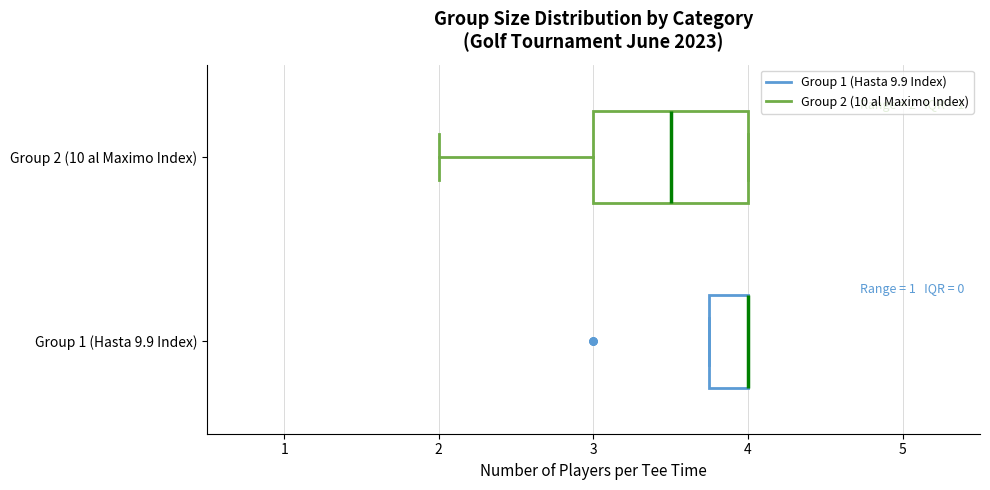

Which box is the widest, from its left edge to its right edge?

Group 2 (10 al Maximo Index)